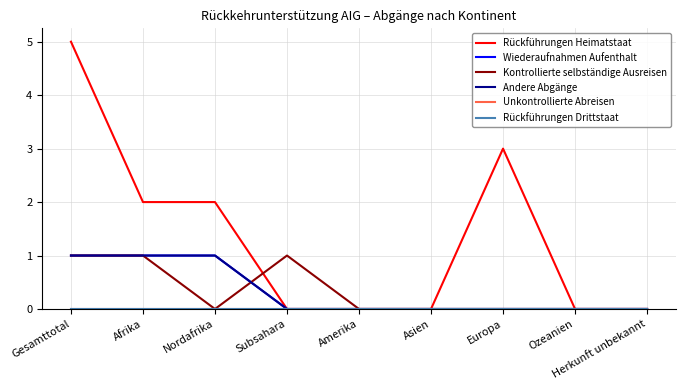

At which label is Rückführungen Drittstaat closest to 0?

Gesamttotal